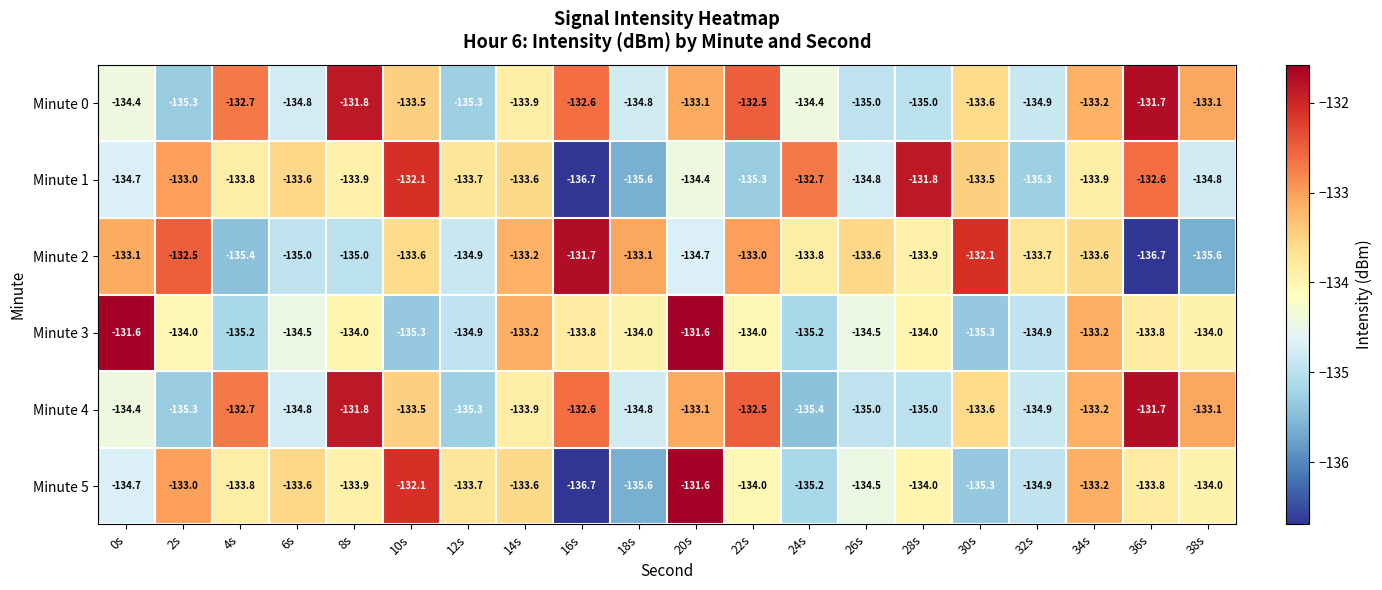

True or false: Minute 5 has a value of -237.0 at 16s.

False